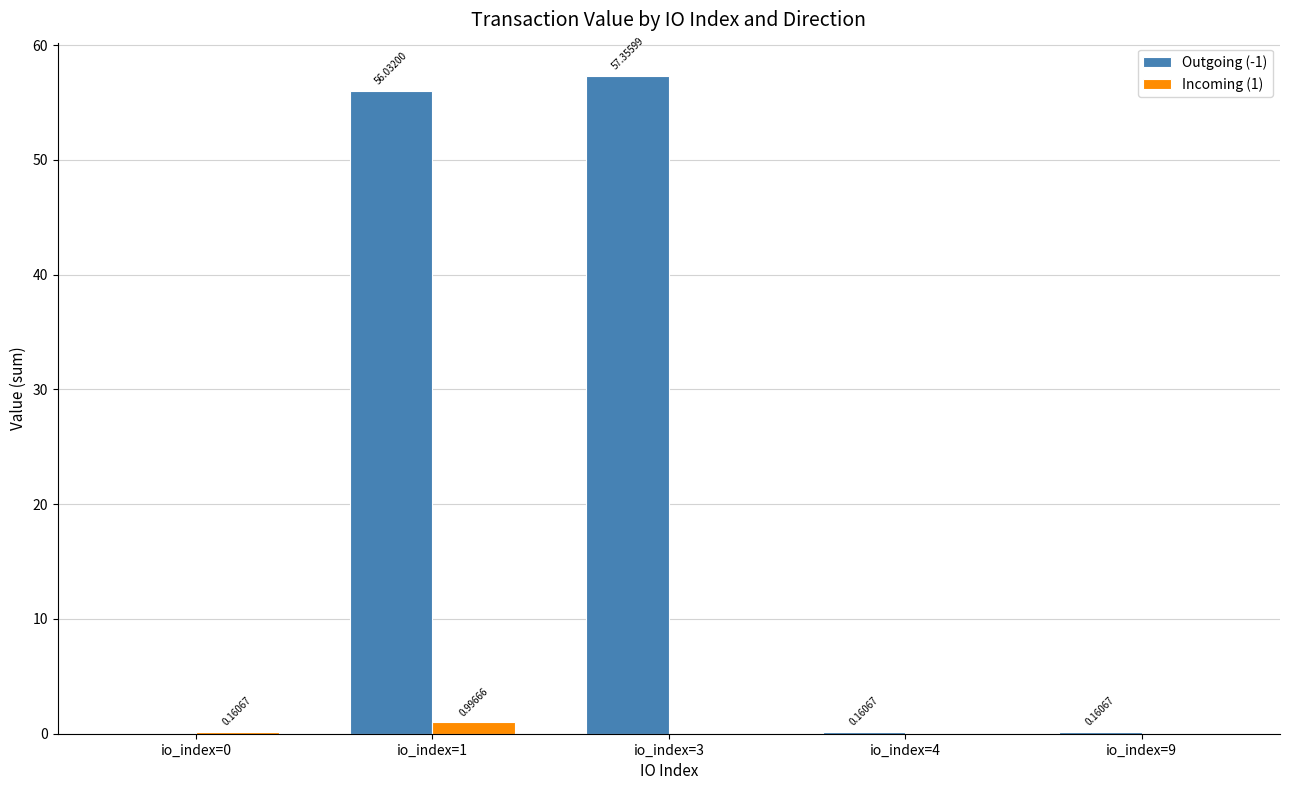

What is the total value across all series at io_index=3?

57.4